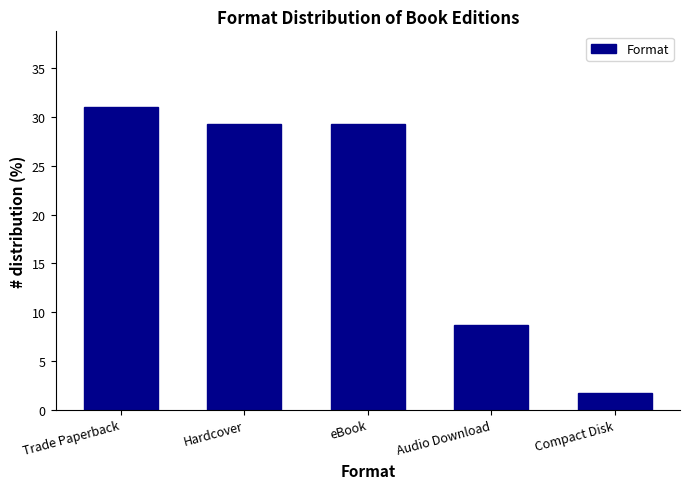

What is the smallest value displayed?

1.7